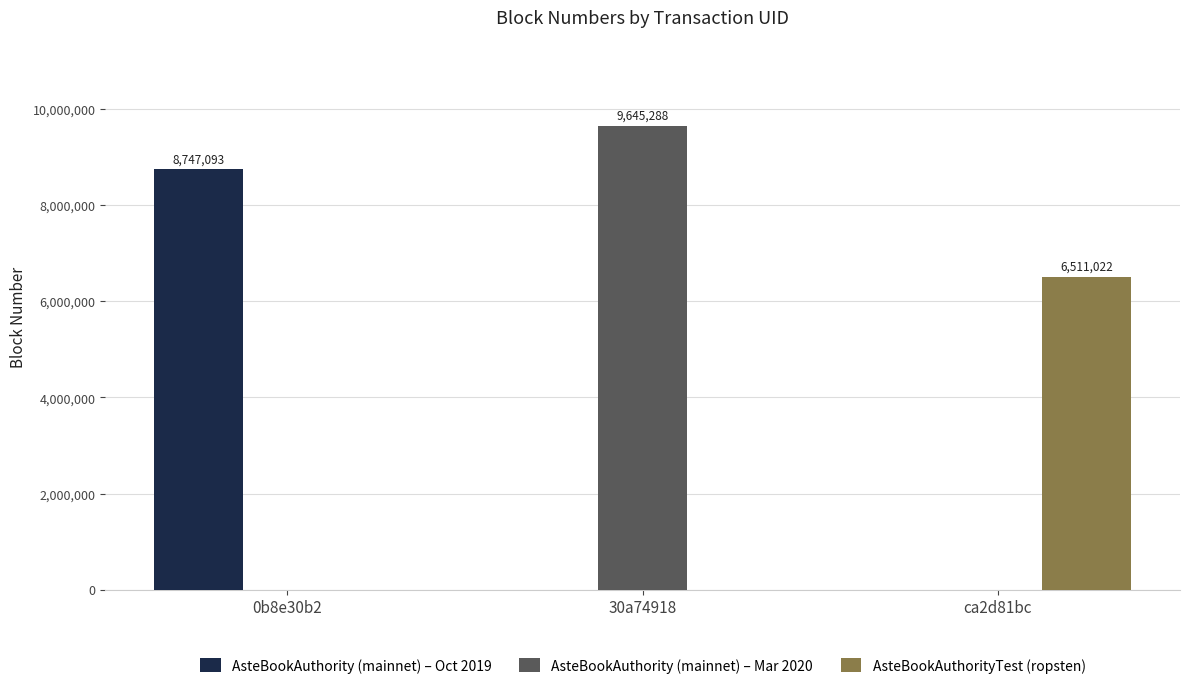

What is the average value of the AsteBookAuthorityTest (ropsten) series?

2170341